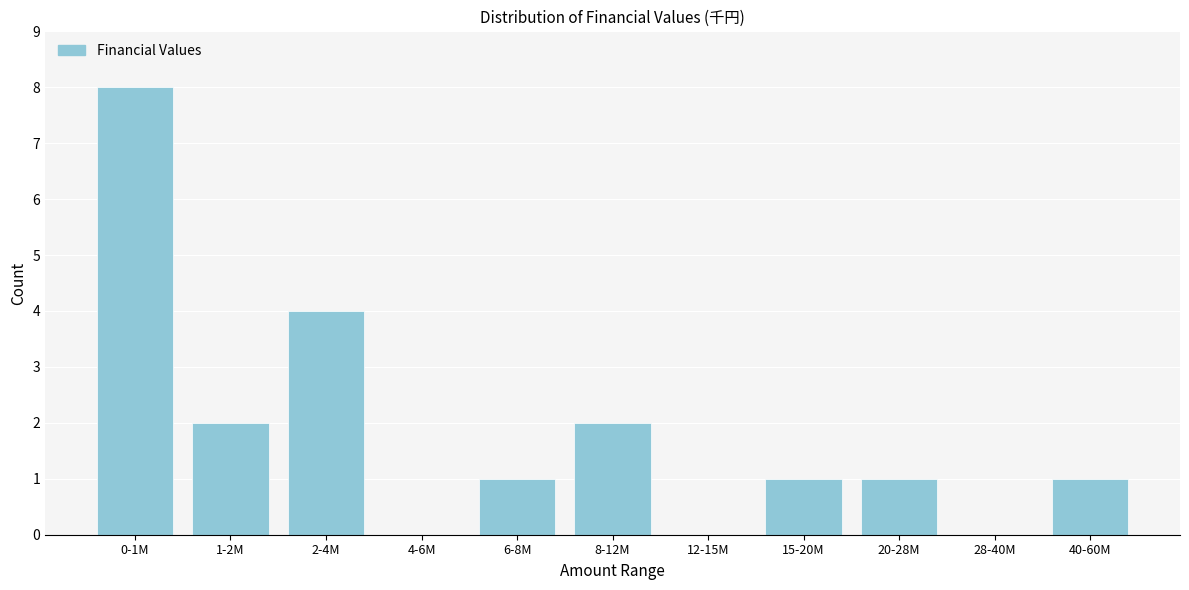

Reading left to right, transcribe all the data shown in this chart.

0-1M=8	1-2M=2	2-4M=4	4-6M=0	6-8M=1	8-12M=2	12-15M=0	15-20M=1	20-28M=1	28-40M=0	40-60M=1